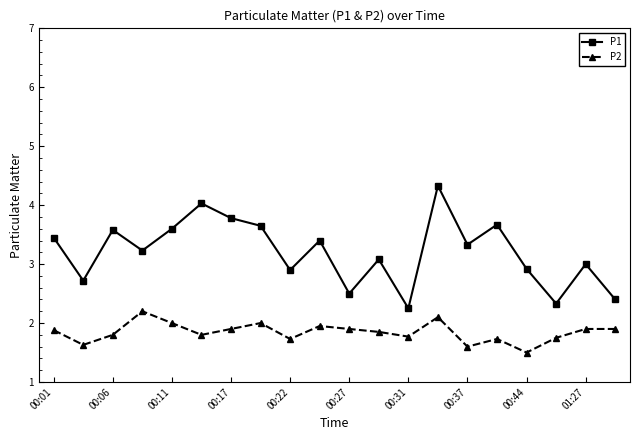

True or false: P2 has more than 0 interior local peaks.

True